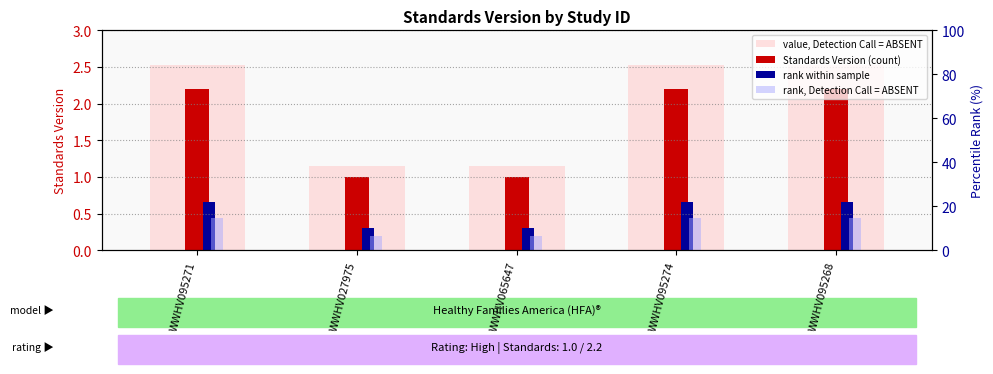

Reading right to left, list all the values displayed in this chart.

value, Detection Call = ABSENT: 2.5	2.5	1.1	1.1	2.5
Standards Version (count): 2.2	2.2	1.0	1.0	2.2
rank within sample: 0.7	0.7	0.3	0.3	0.7
rank, Detection Call = ABSENT: 0.4	0.4	0.2	0.2	0.4